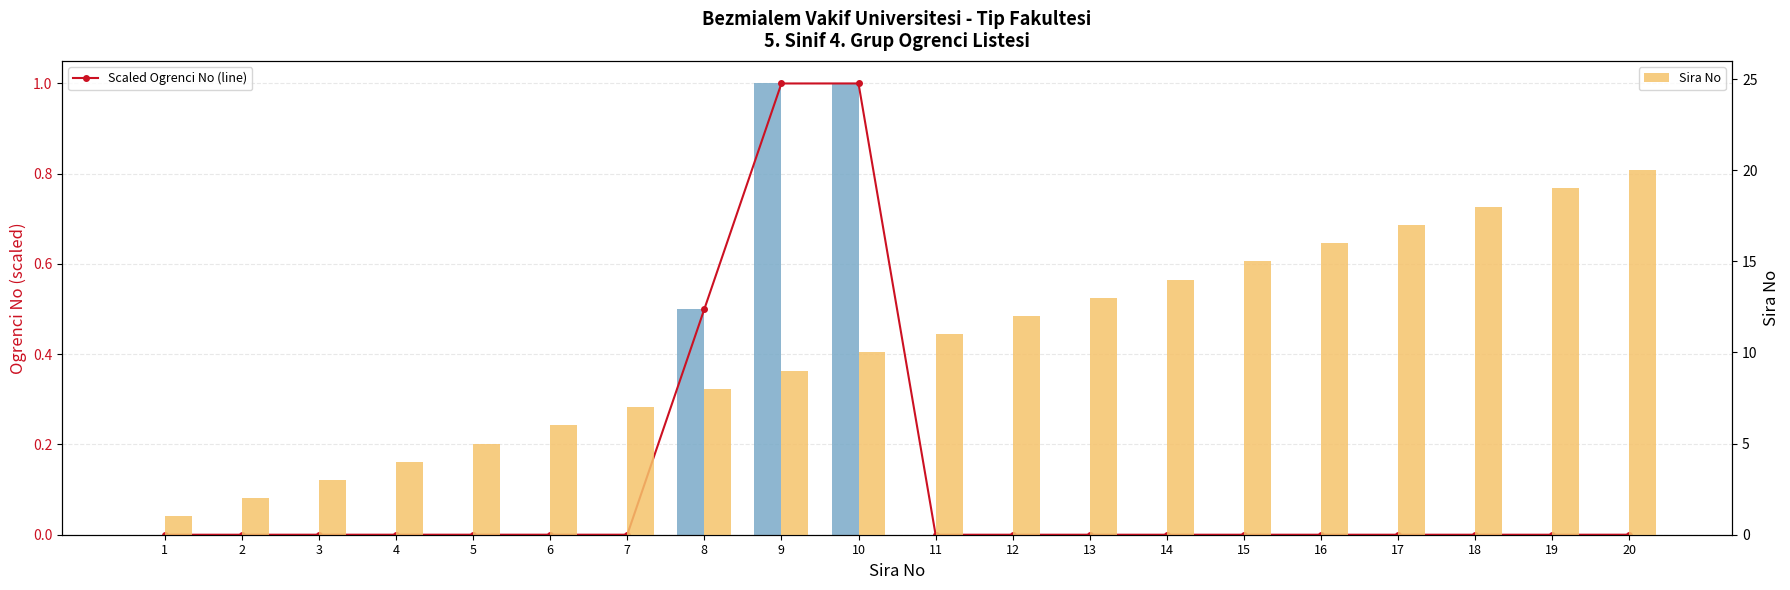

Which series has the largest range (max minus min)?

Sira No